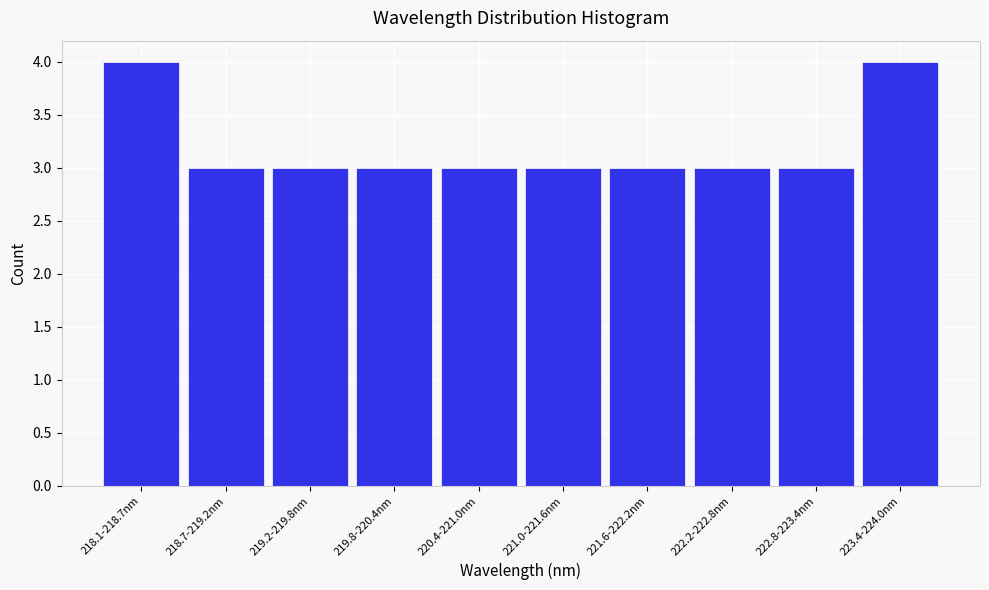

Reading left to right, transcribe all the data shown in this chart.

218.1-218.7nm=4	218.7-219.2nm=3	219.2-219.8nm=3	219.8-220.4nm=3	220.4-221.0nm=3	221.0-221.6nm=3	221.6-222.2nm=3	222.2-222.8nm=3	222.8-223.4nm=3	223.4-224.0nm=4